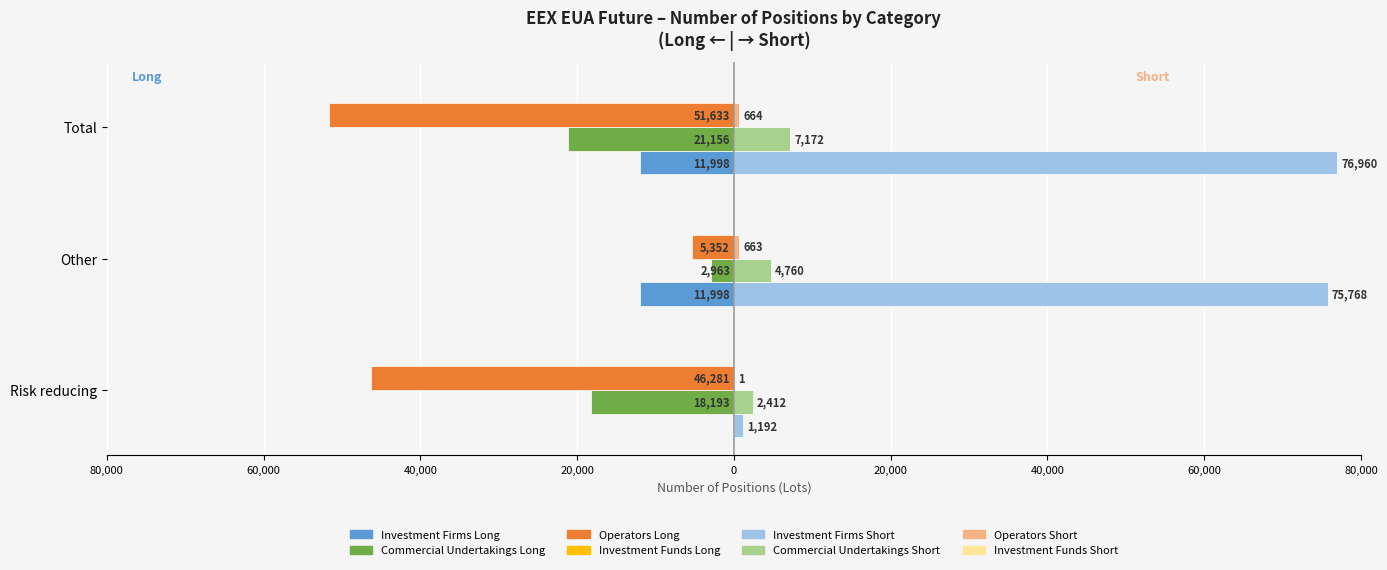

What is the minimum value shown in the chart?

-51633